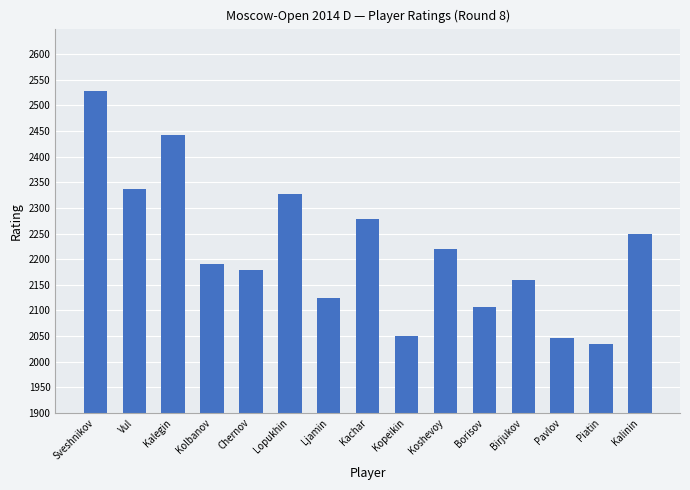

Does the chart contain any negative values?

No